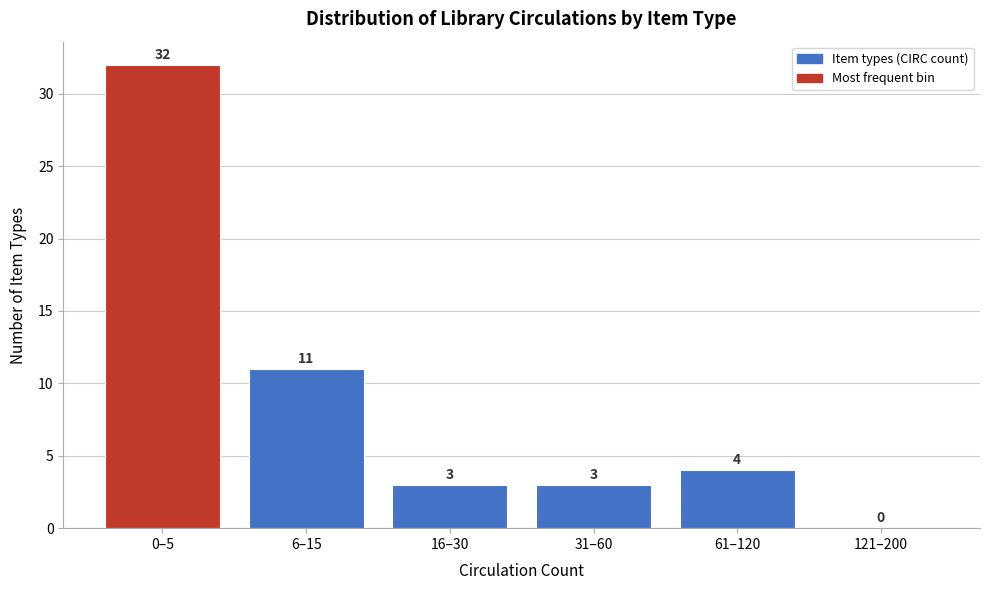

Reading right to left, list all the values displayed in this chart.

121–200=0	61–120=4	31–60=3	16–30=3	6–15=11	0–5=32